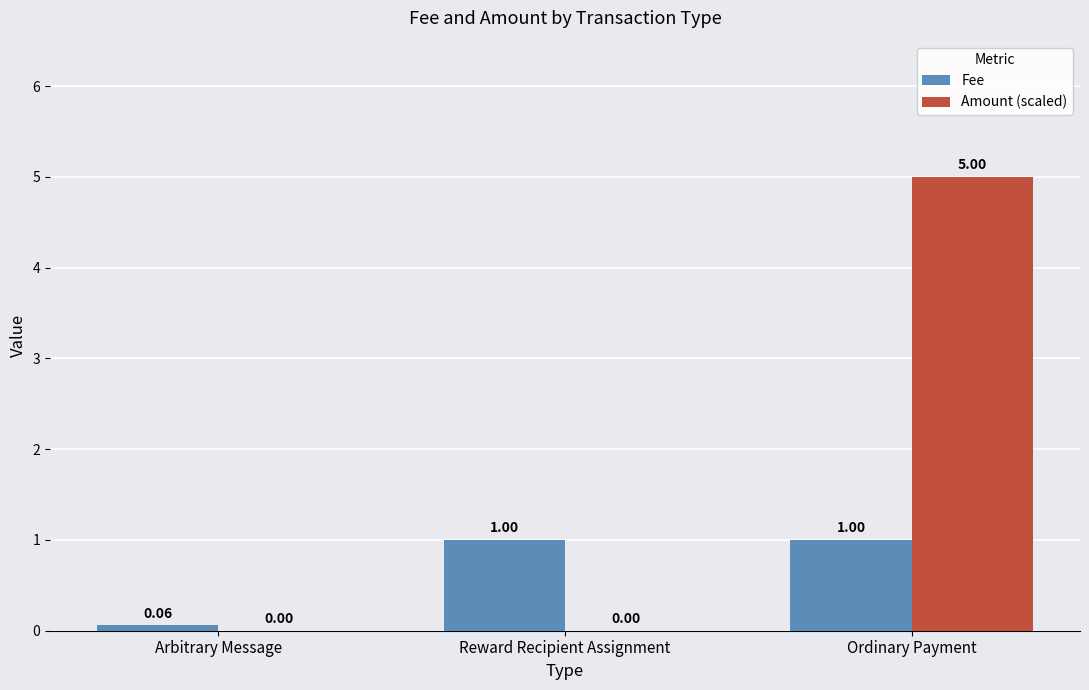

Between Arbitrary Message and Reward Recipient Assignment, which series saw the biggest shift?

Fee